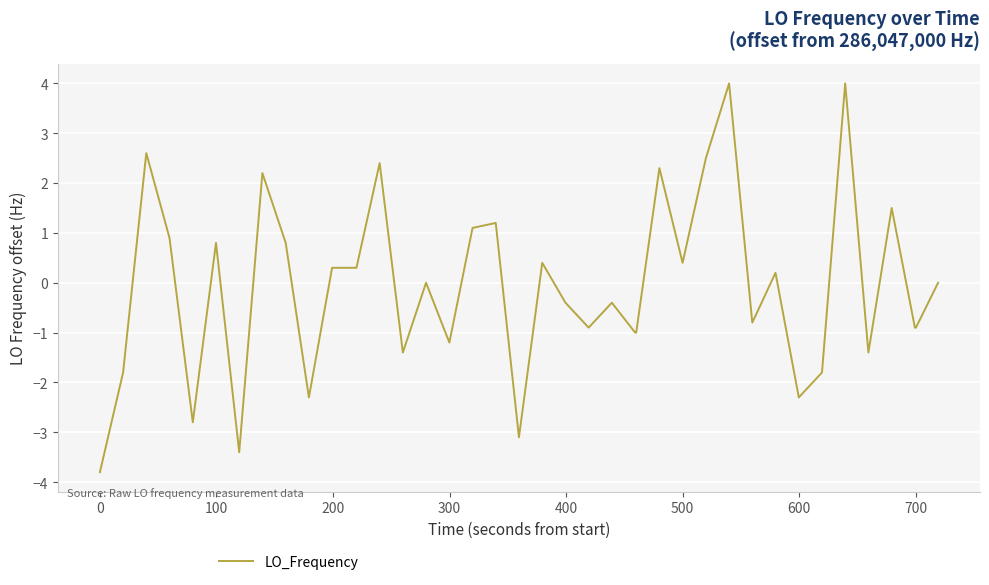

What is the difference between the maximum and minimum values?

7.8